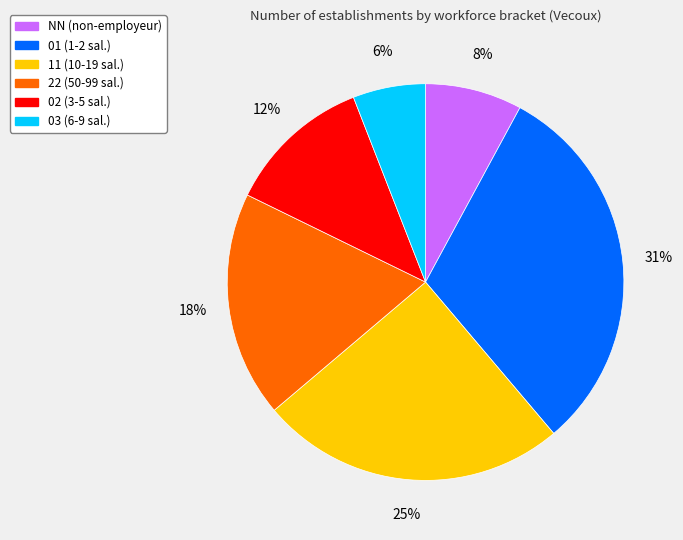

Rank the categories by value from highest to lowest.

01, 11, 22, 02, NN, 03